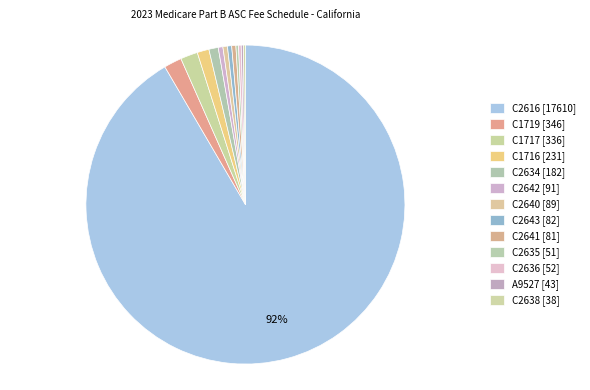

To the nearest percent, what is the difference between the largest and smallest slice percentages?

91%